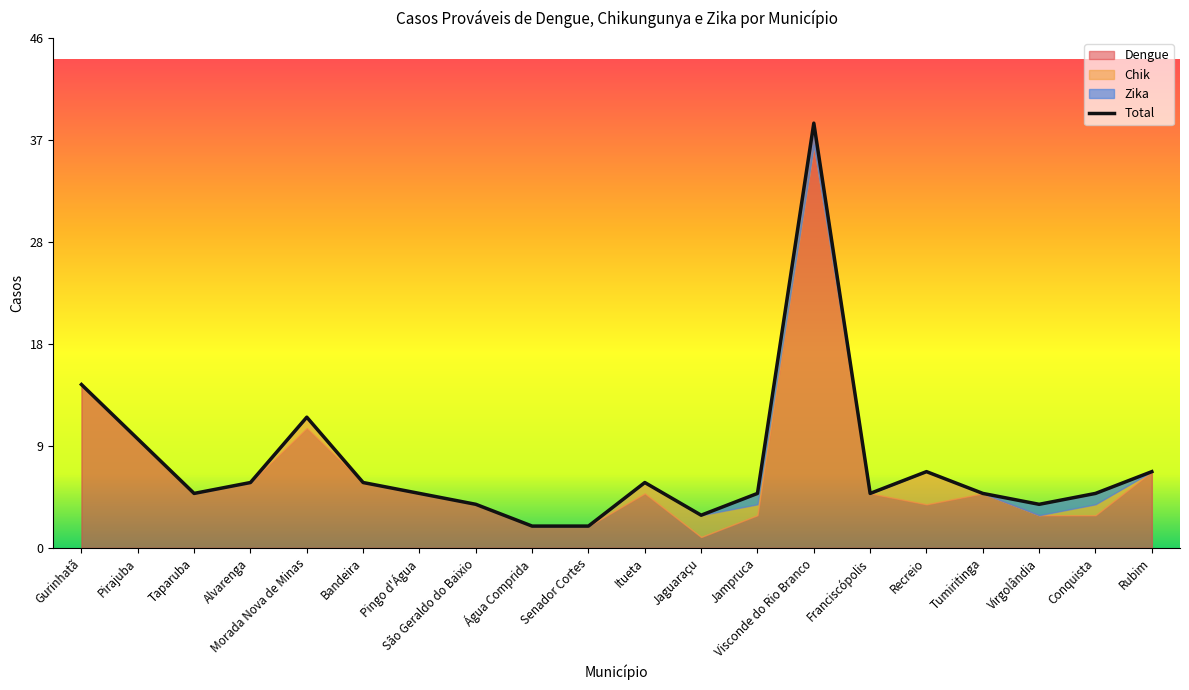

What is the maximum value shown in the chart?

39